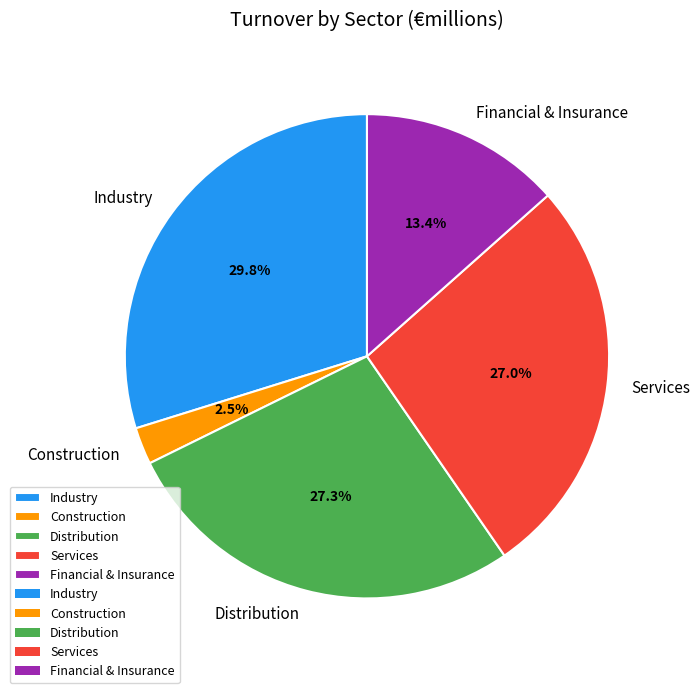

True or false: Financial & Insurance accounts for 13% of the total.

True